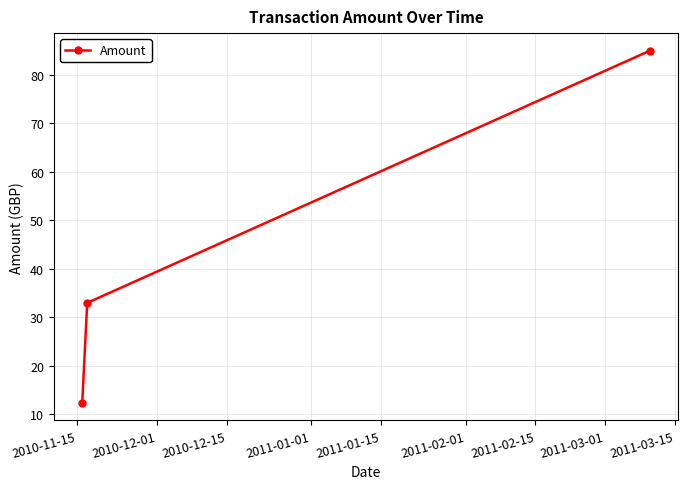

What is the value of the 1st point from the left?

12.4